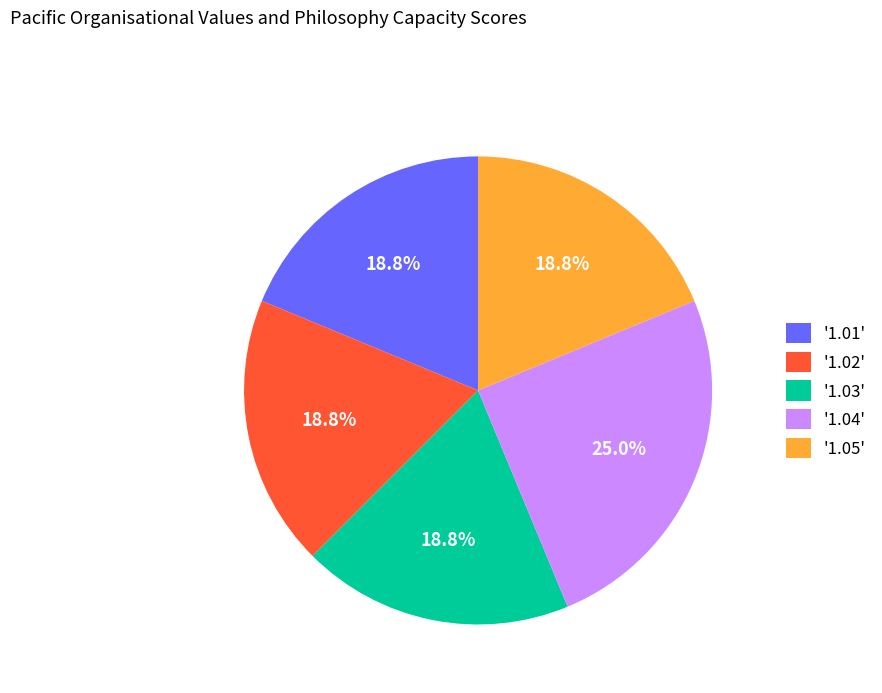

Which has a higher value, '1.04' or '1.03'?

'1.04'